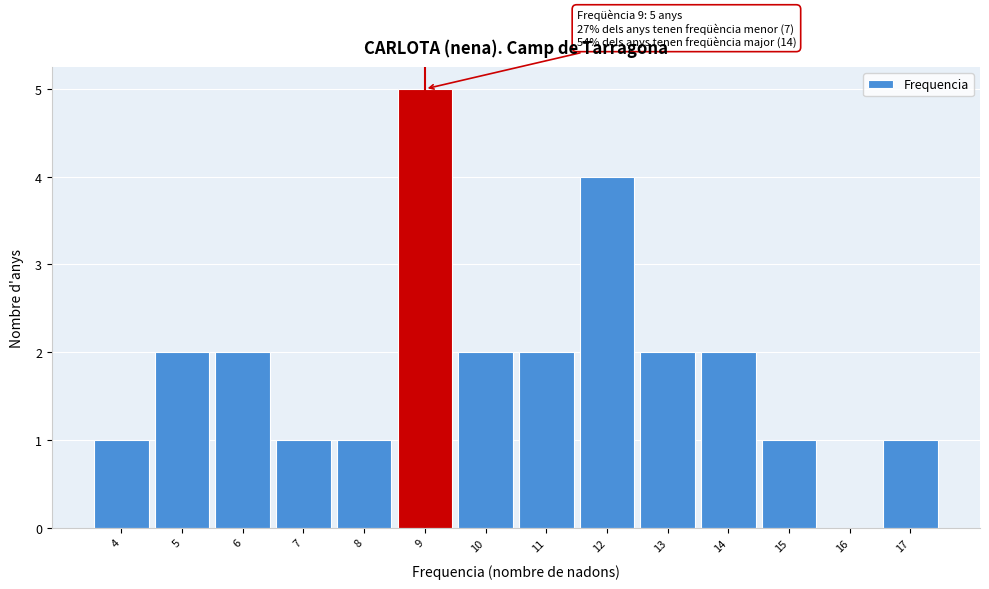

Which range on the x-axis has the tallest bar?

8.5 to 9.5